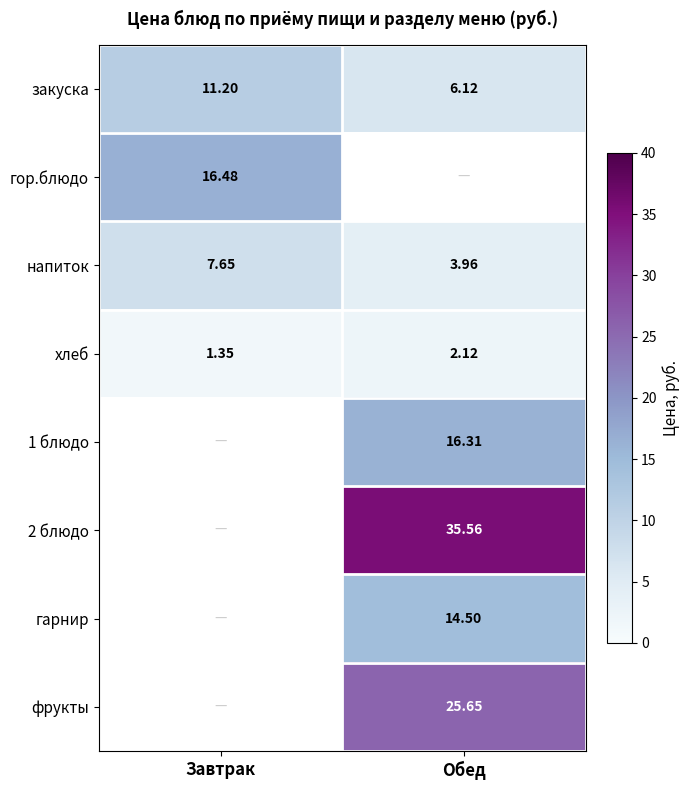

Is the value of хлеб at Обед greater than the value of 2 блюдо at Обед?

No